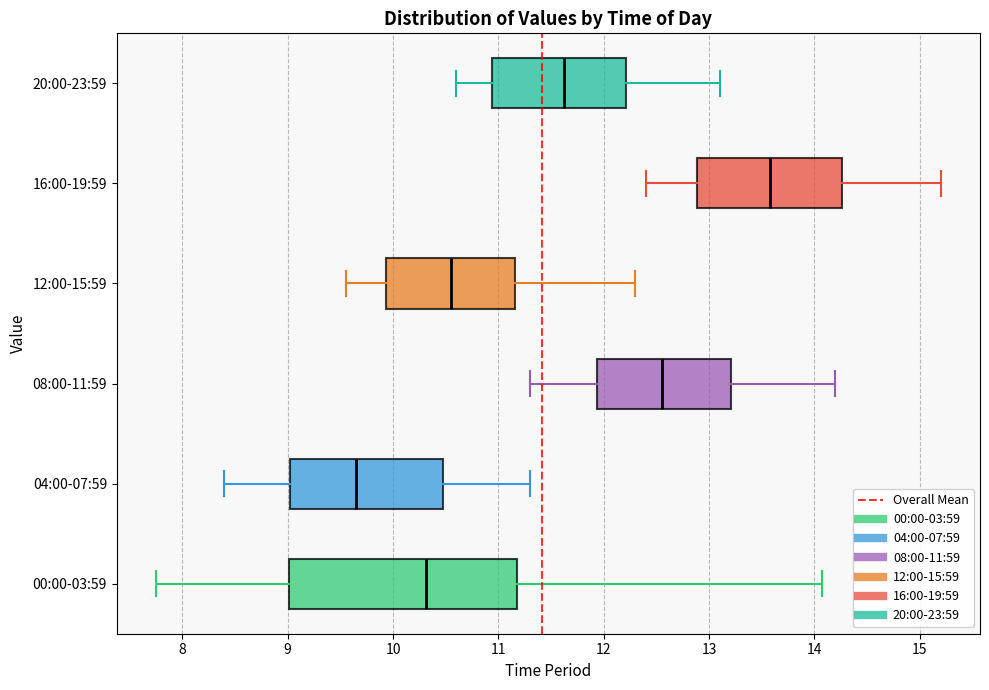

Reading bottom to top, transcribe this box plot: for each box, give where its median line is, the range the box spans, and where its two whiskers end, as read against the x-axis. The values are not printed on the chart, so give them approximately, as read against the axis.

00:00-03:59: median 10.3, box 9.0 to 11.2, whiskers 7.8 to 14.1
04:00-07:59: median 9.7, box 9.0 to 10.5, whiskers 8.4 to 11.3
08:00-11:59: median 12.6, box 11.9 to 13.2, whiskers 11.3 to 14.2
12:00-15:59: median 10.6, box 9.9 to 11.2, whiskers 9.6 to 12.3
16:00-19:59: median 13.6, box 12.9 to 14.3, whiskers 12.4 to 15.2
20:00-23:59: median 11.6, box 10.9 to 12.2, whiskers 10.6 to 13.1